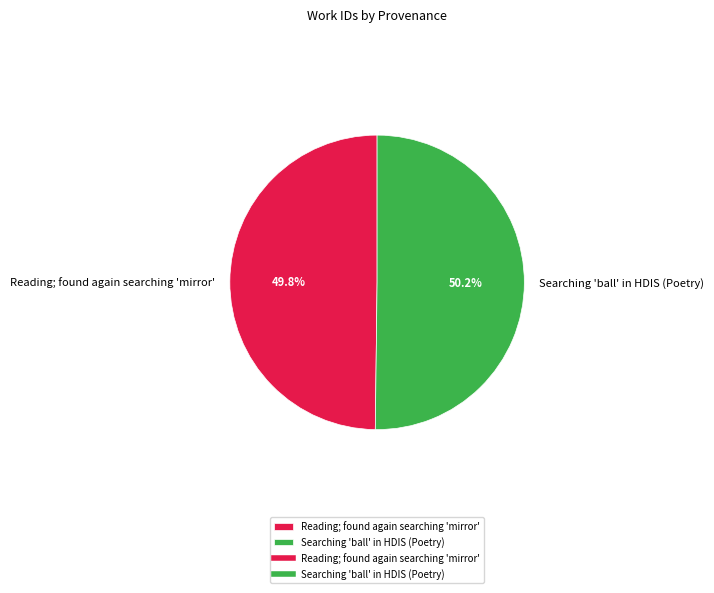

How many slices are in this pie chart?

2